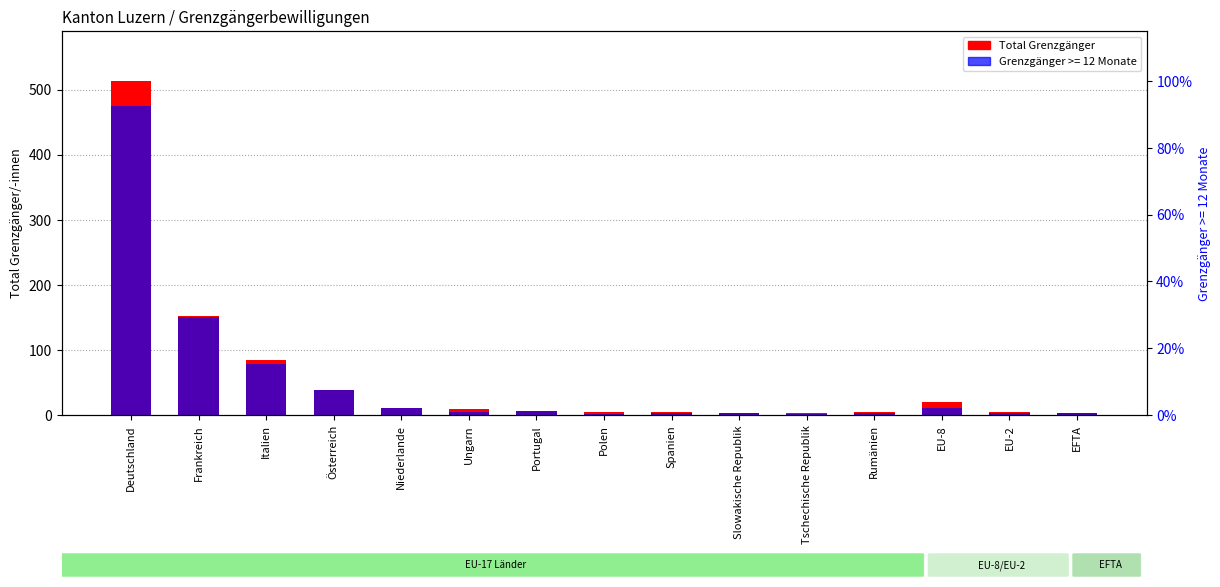

What is the greatest value displayed?

513